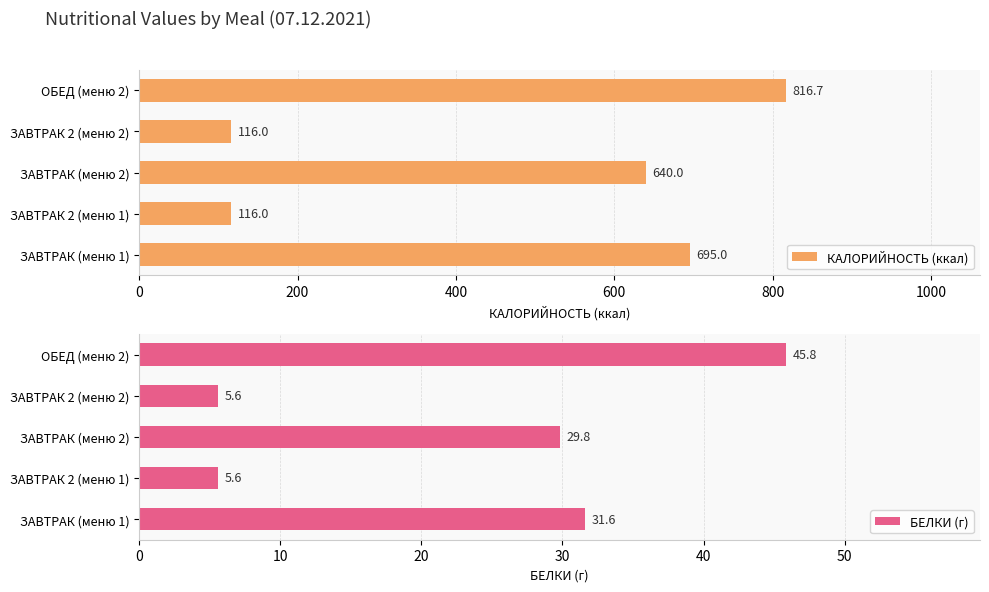

What is the difference between the БЕЛКИ (г) values at ЗАВТРАК (меню 2) and ЗАВТРАК 2 (меню 1)?

24.2